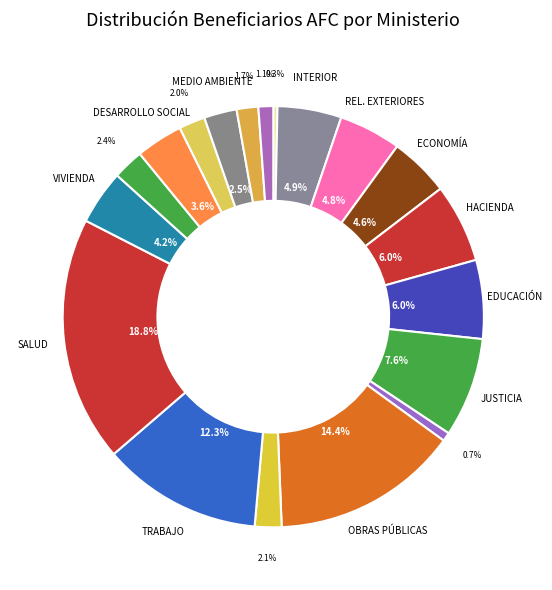

Count the number of slices in the pie.

19